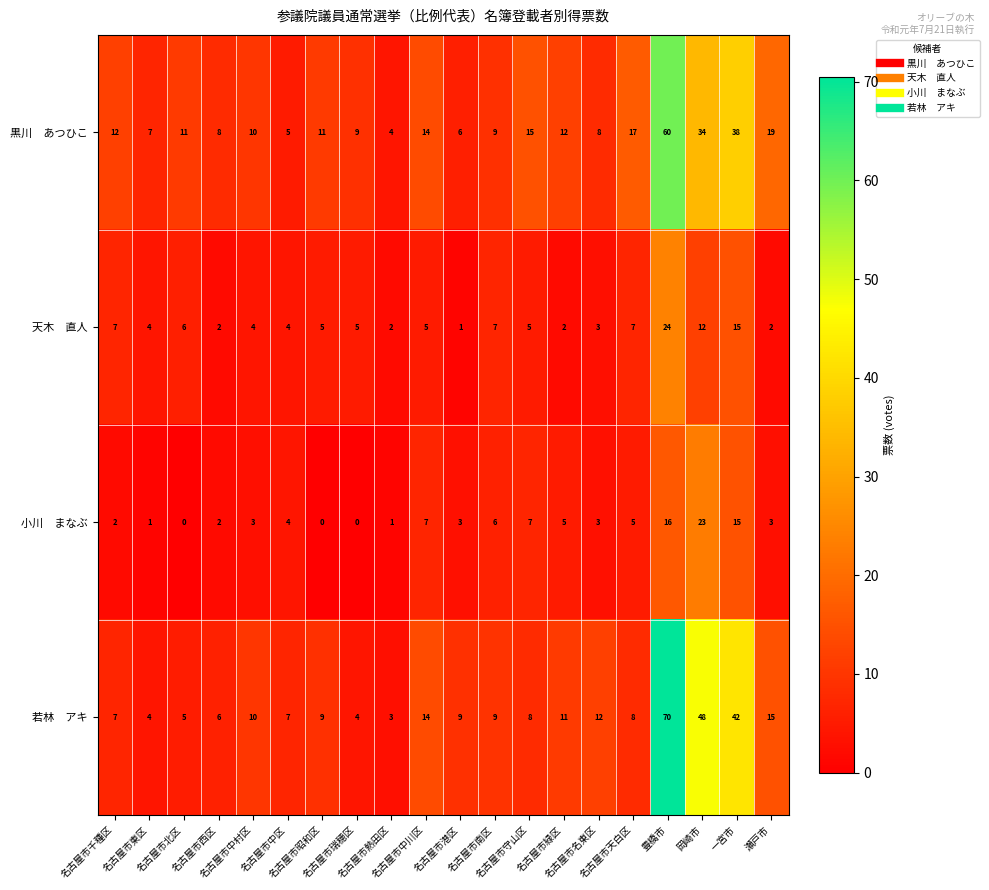

What is the difference between the highest and lowest values at 名古屋市天白区?

12